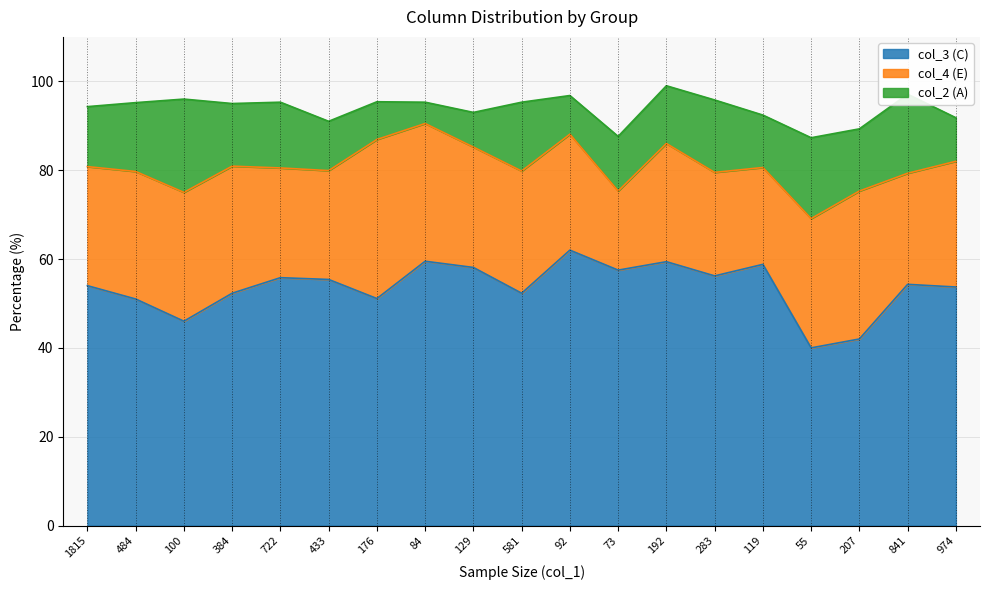

At which label is col_3 (C) closest to 51?

484